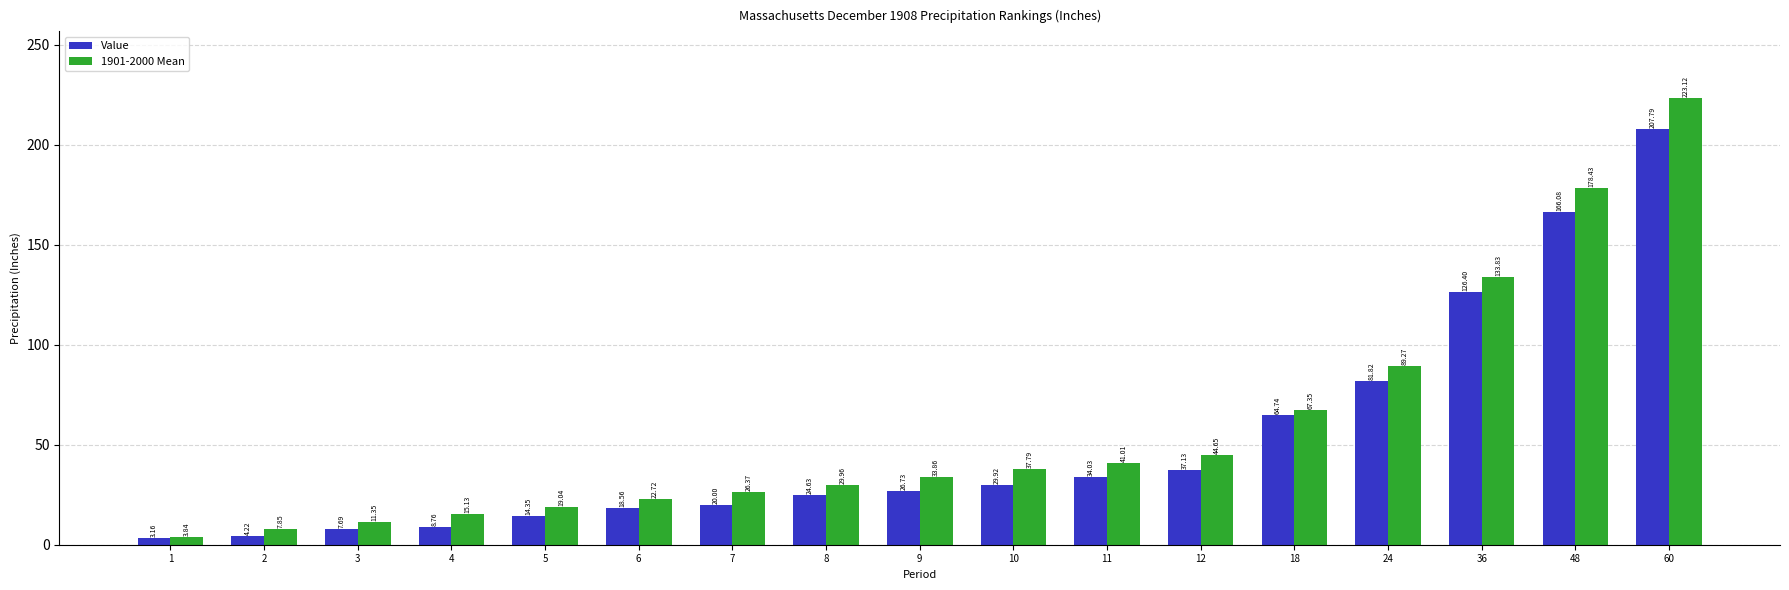

What is the approximate value of 1901-2000 Mean at 5?

19.0